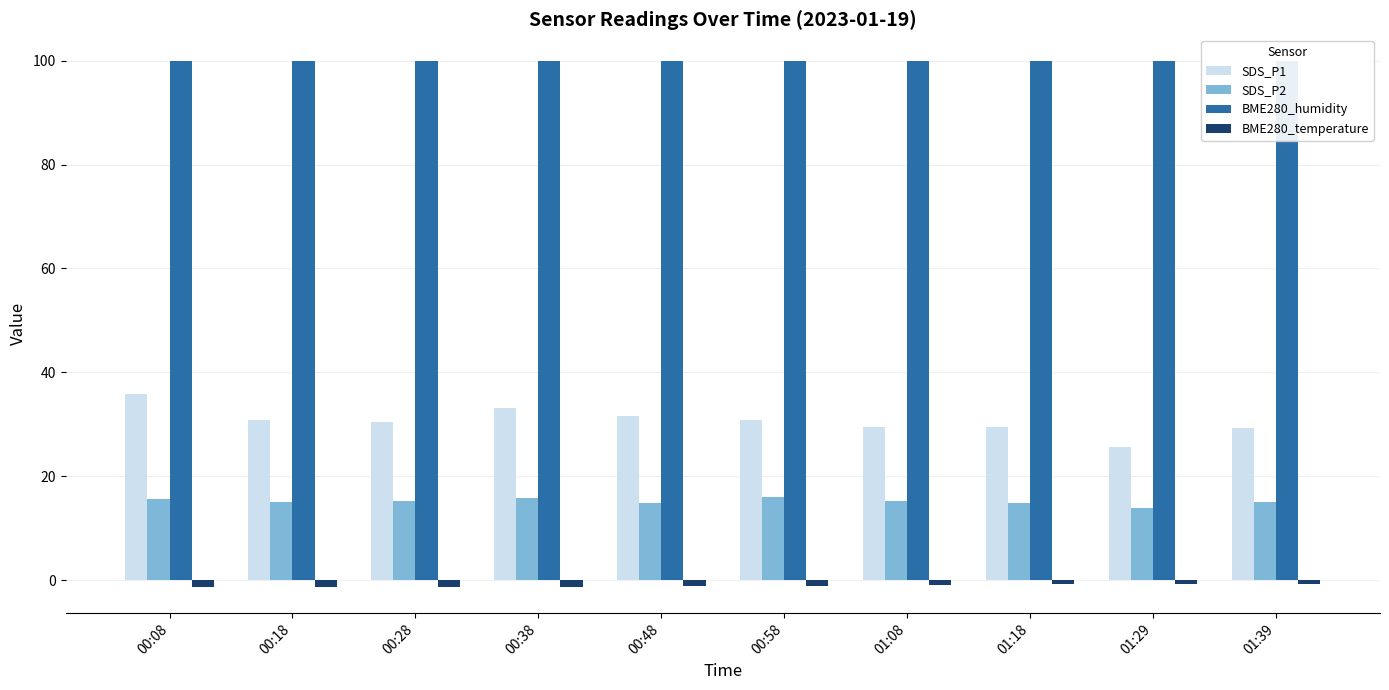

Between 01:18 and 01:39, which series saw the biggest shift?

SDS_P1